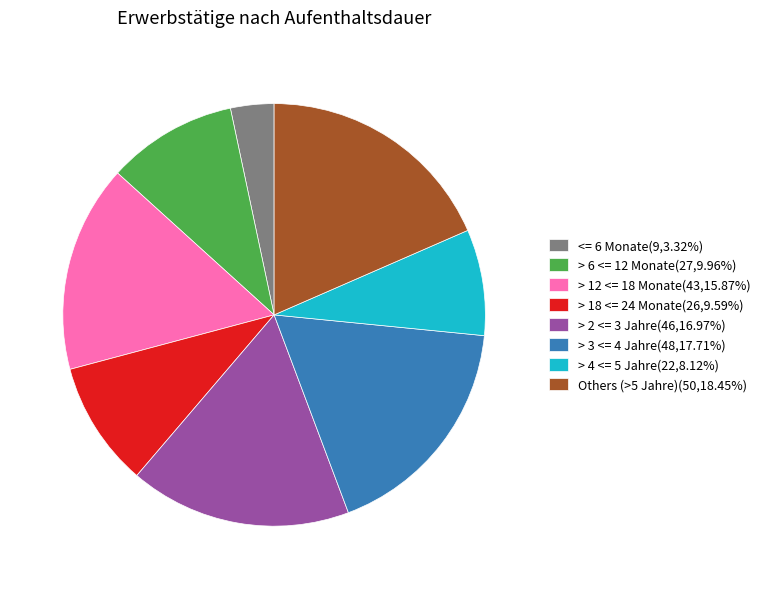

What is the ratio of the value at > 2 <= 3 Jahre(46,16.97%) to the value at > 3 <= 4 Jahre(48,17.71%)?

1.0